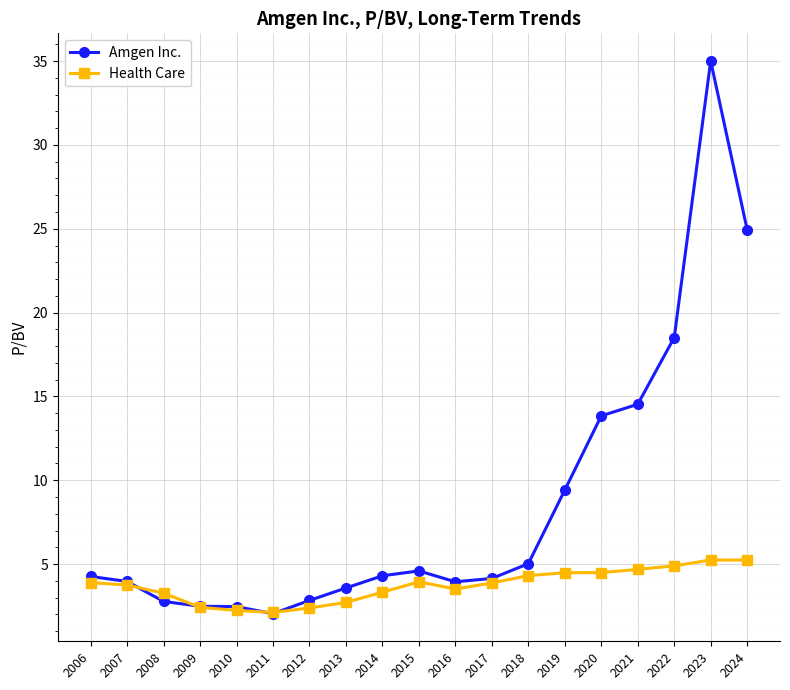

How many lines are shown in the chart?

2